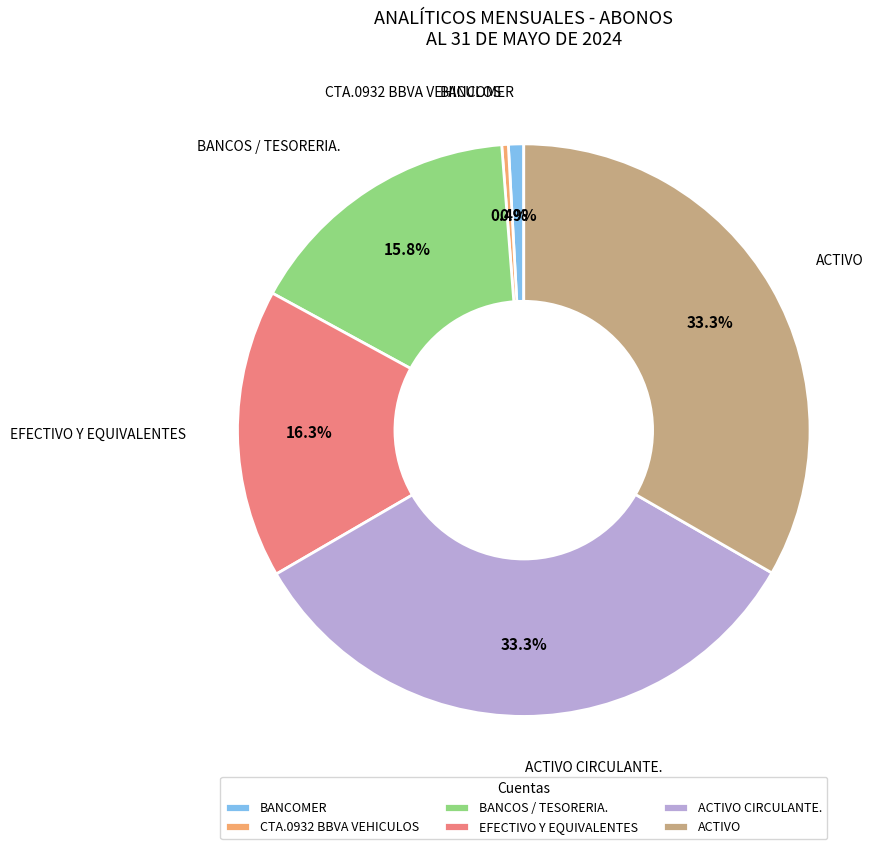

How many slices are in this pie chart?

6